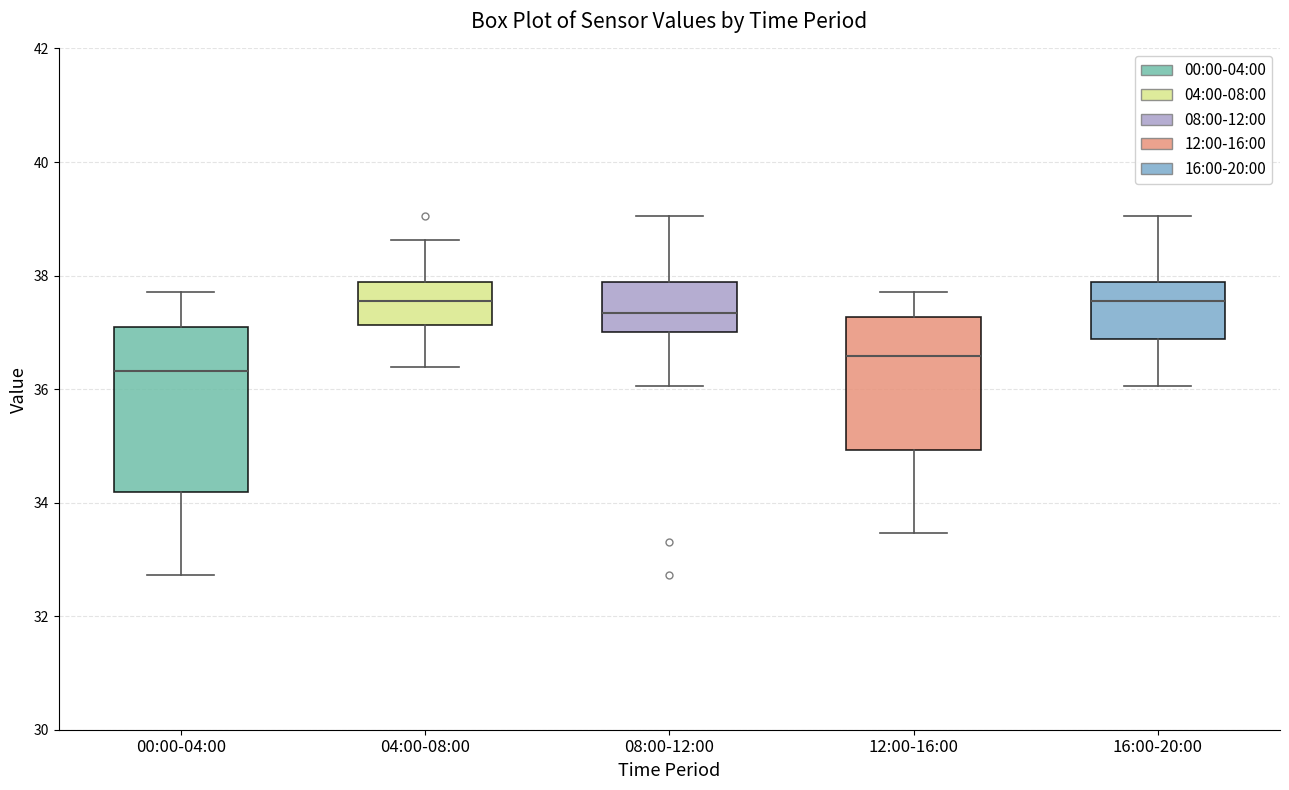

Reading left to right, transcribe this box plot: for each box, give where its median line is, the range the box spans, and where its two whiskers end, as read against the y-axis. The values are not printed on the chart, so give them approximately, as read against the axis.

00:00-04:00: median 36.4, box 34.2 to 37.0, whiskers 32.8 to 37.8
04:00-08:00: median 37.6, box 37.2 to 37.8, whiskers 36.4 to 38.6
08:00-12:00: median 37.4, box 37.0 to 37.8, whiskers 36.0 to 39.0
12:00-16:00: median 36.6, box 35.0 to 37.2, whiskers 33.4 to 37.8
16:00-20:00: median 37.6, box 36.8 to 37.8, whiskers 36.0 to 39.0